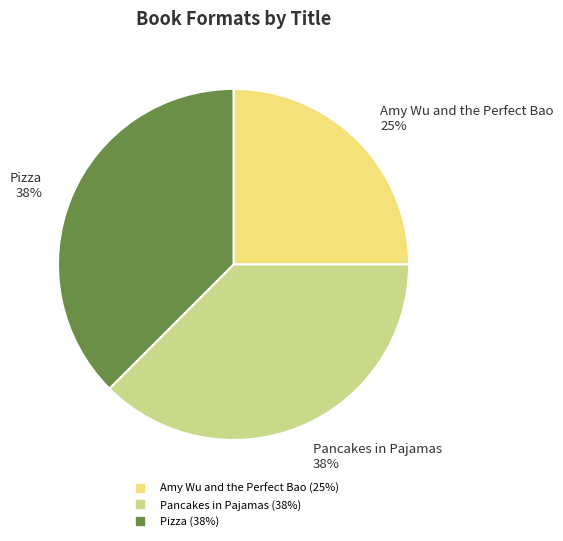

Does Amy Wu and the Perfect Bao account for over 50% of the chart?

No